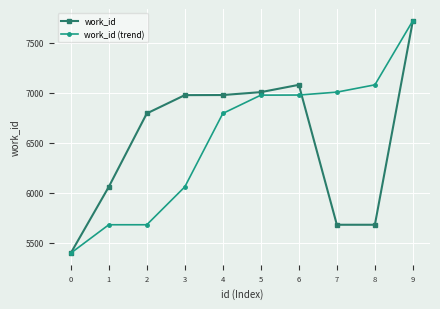

How many values in the work_id series are below 6977?

5